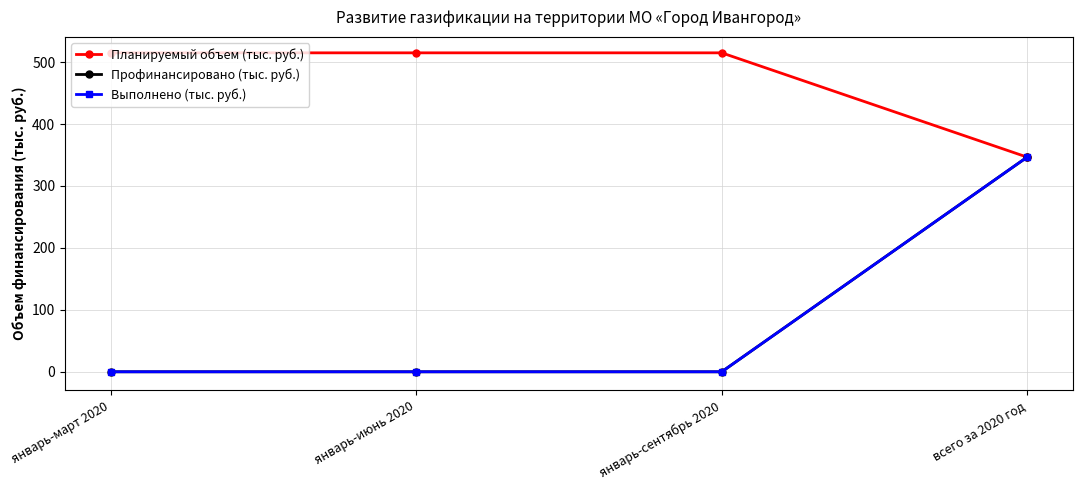

The value of Выполнено (тыс. руб.) at январь-сентябрь 2020 is 0.0. True or false?

True